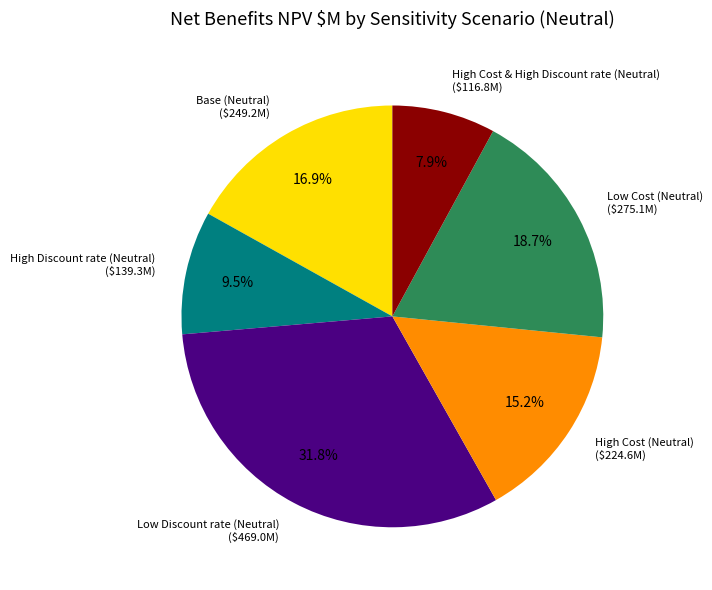

True or false: High Cost & High Discount rate (Neutral) accounts for 8% of the total.

True